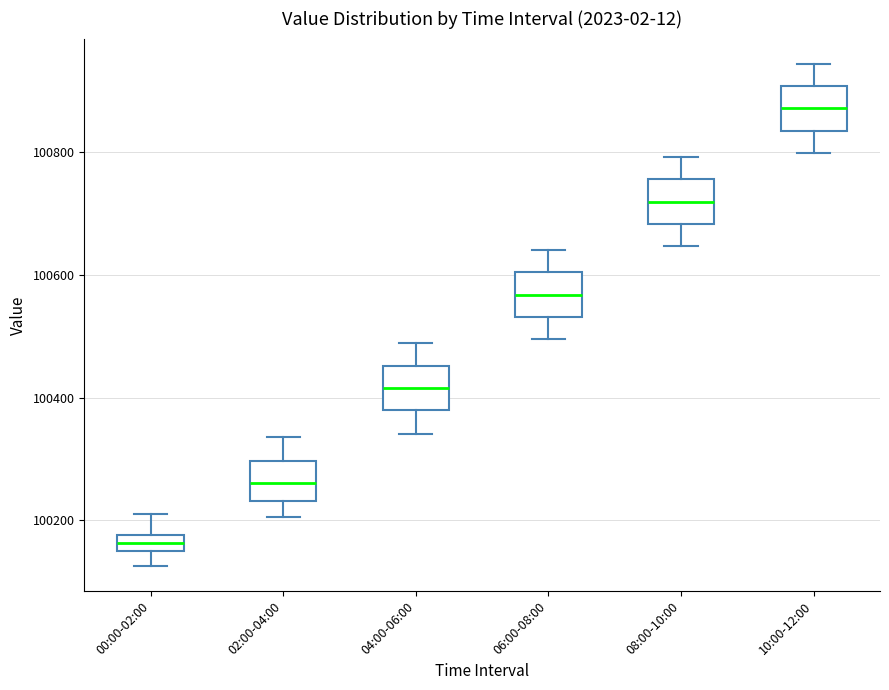

Which box's median line is the lowest?

00:00-02:00